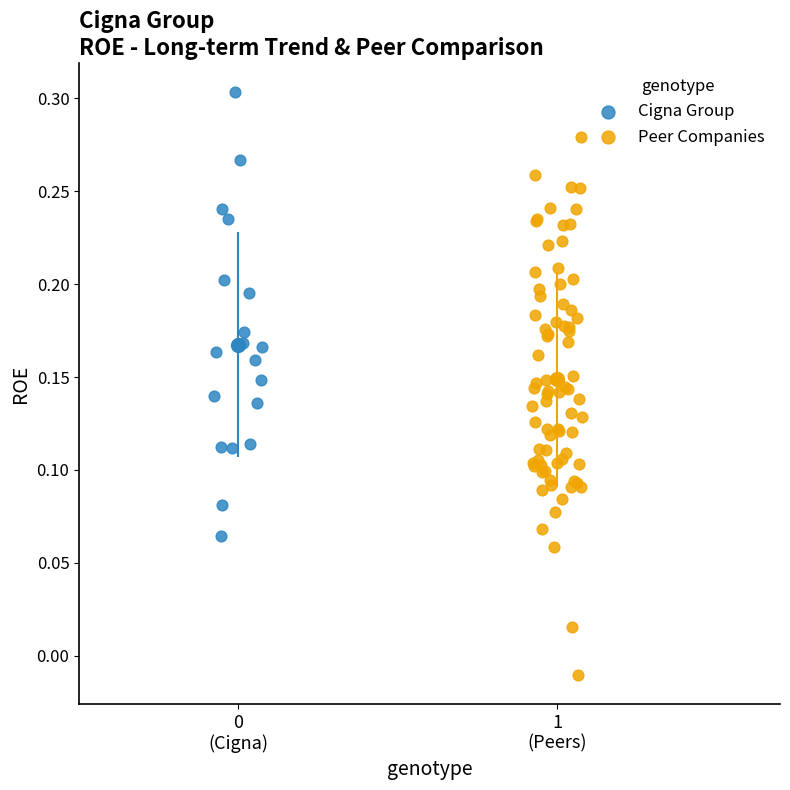

Which series contains the lowest Y value?

Peer Companies